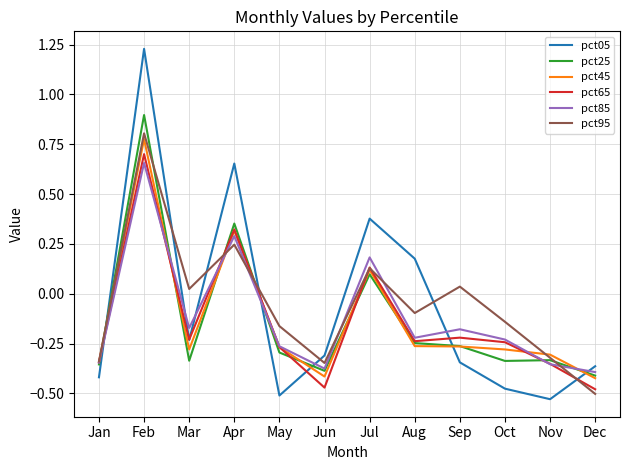

Is this an area chart (filled region under the line)?

No